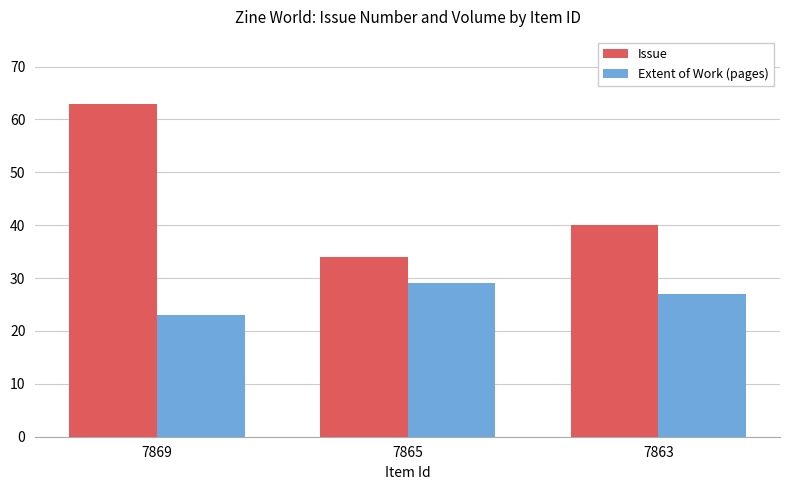

The Issue series shows 35 at 7869. True or false?

False